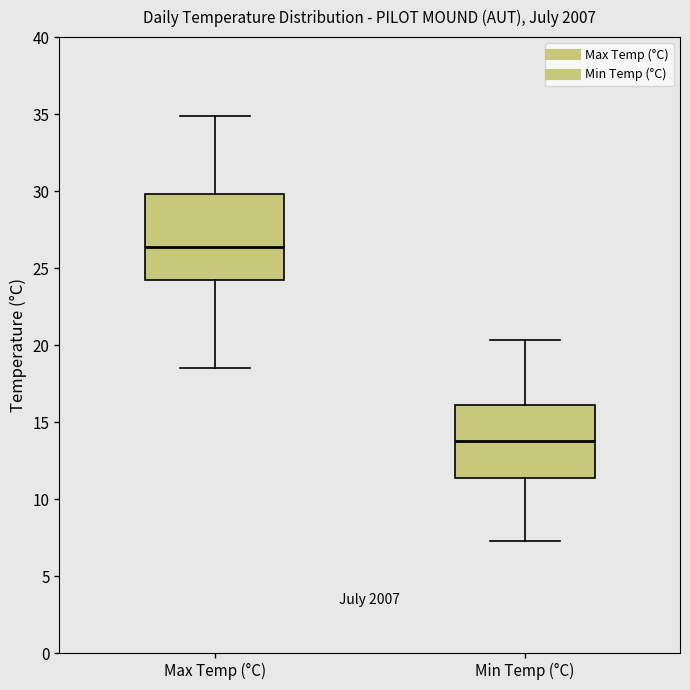

Where does the median line of the box for Min Temp (°C) sit on the y-axis? The values are not printed on the chart, so give them approximately, as read against the axis.

14.0